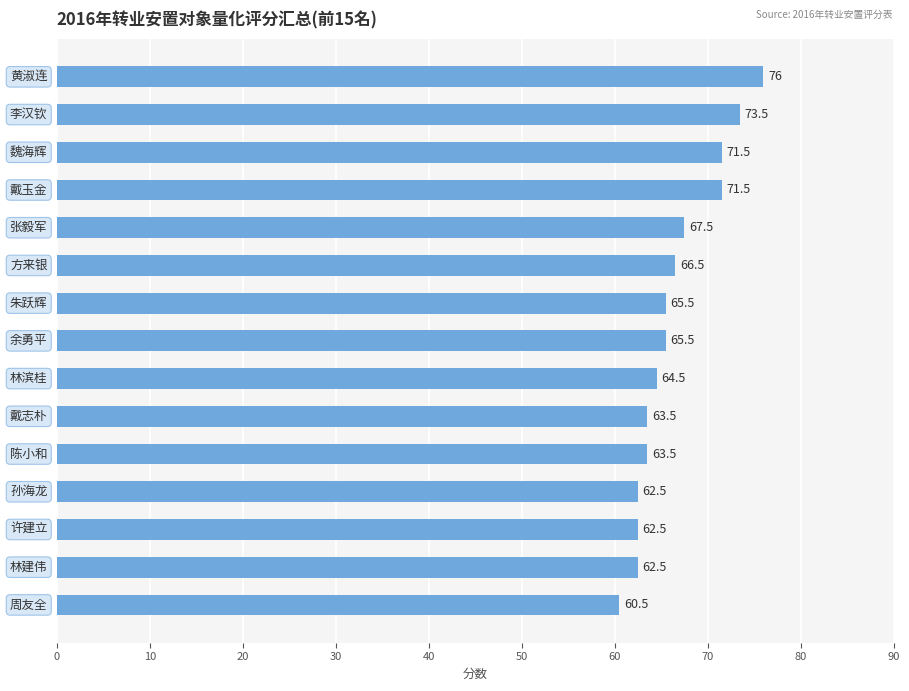

Does the chart contain any negative values?

No